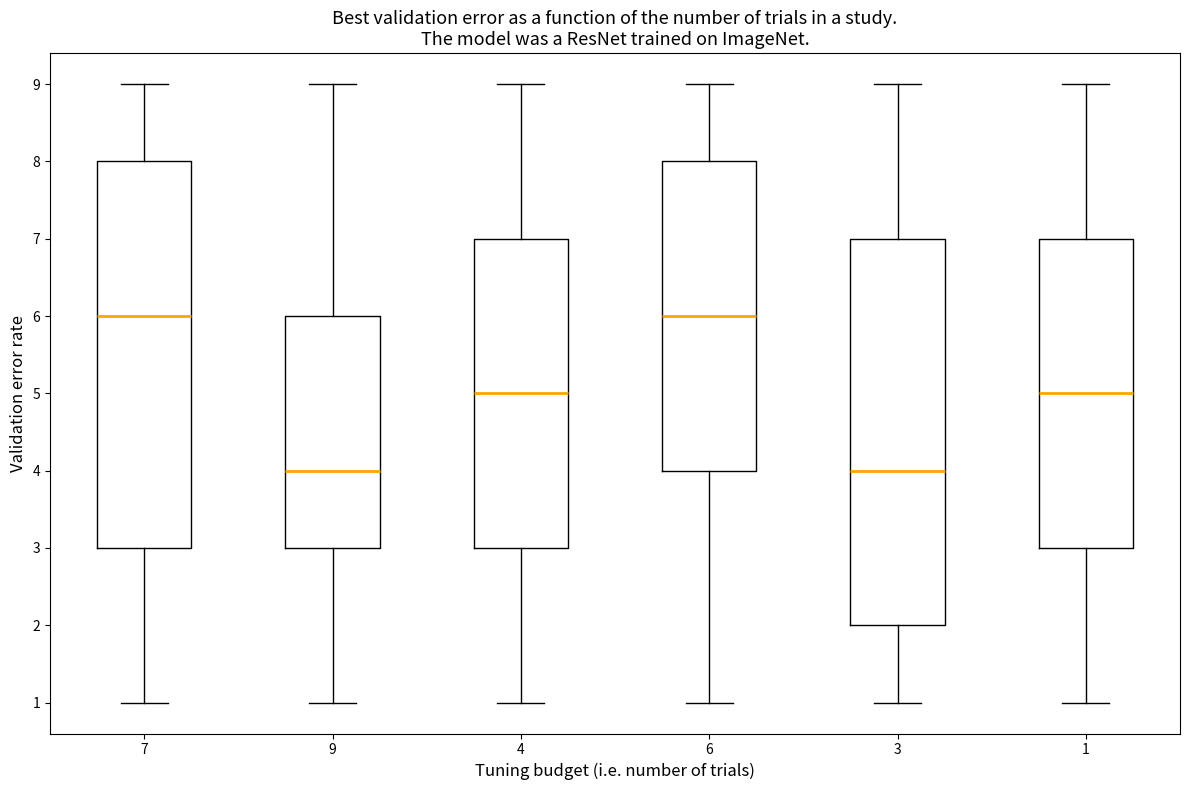

Where is the lower edge of the box at x = 7 on the y-axis? The values are not printed on the chart, so give them approximately, as read against the axis.

3